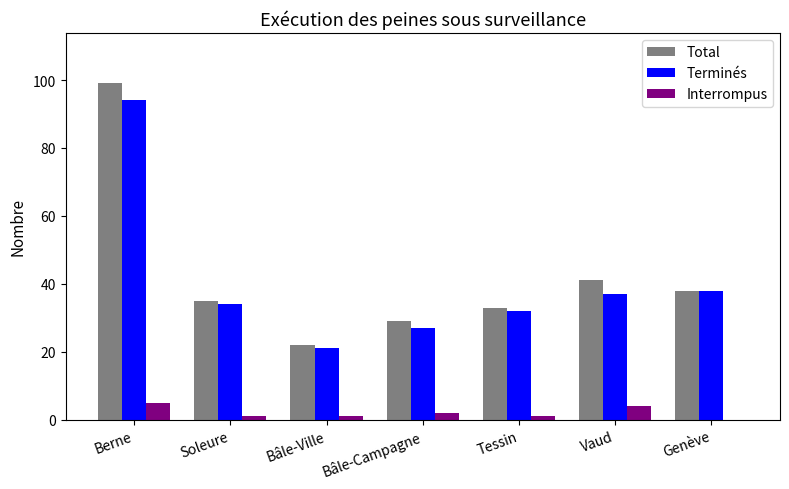

True or false: Total has a value of 48 at Bâle-Campagne.

False